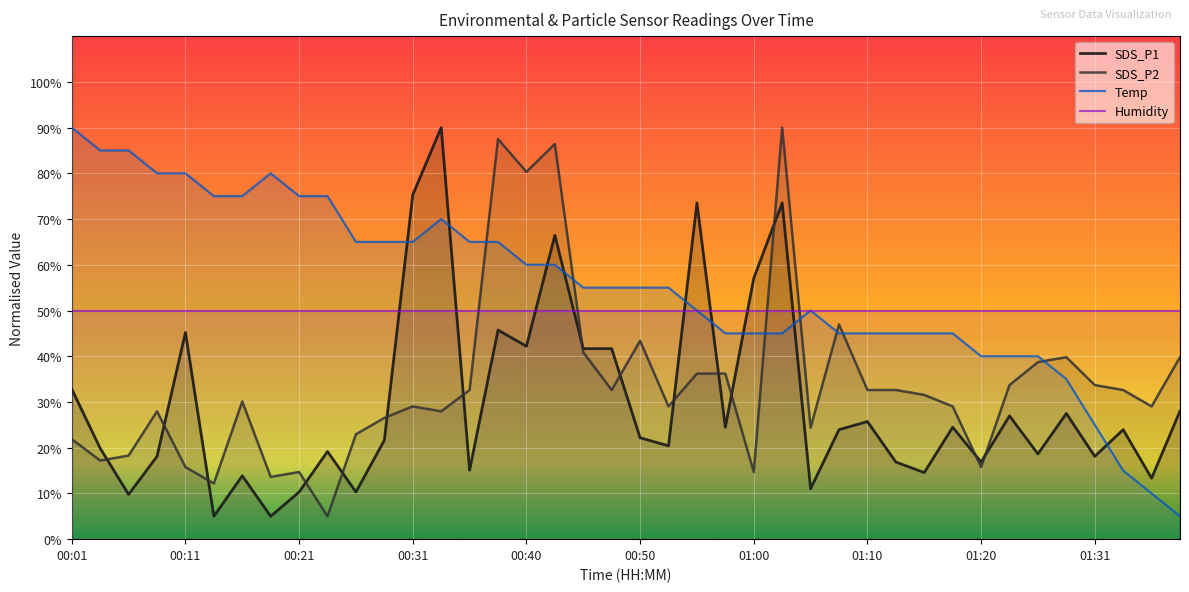

At which label is SDS_P1 closest to 47?

00:38